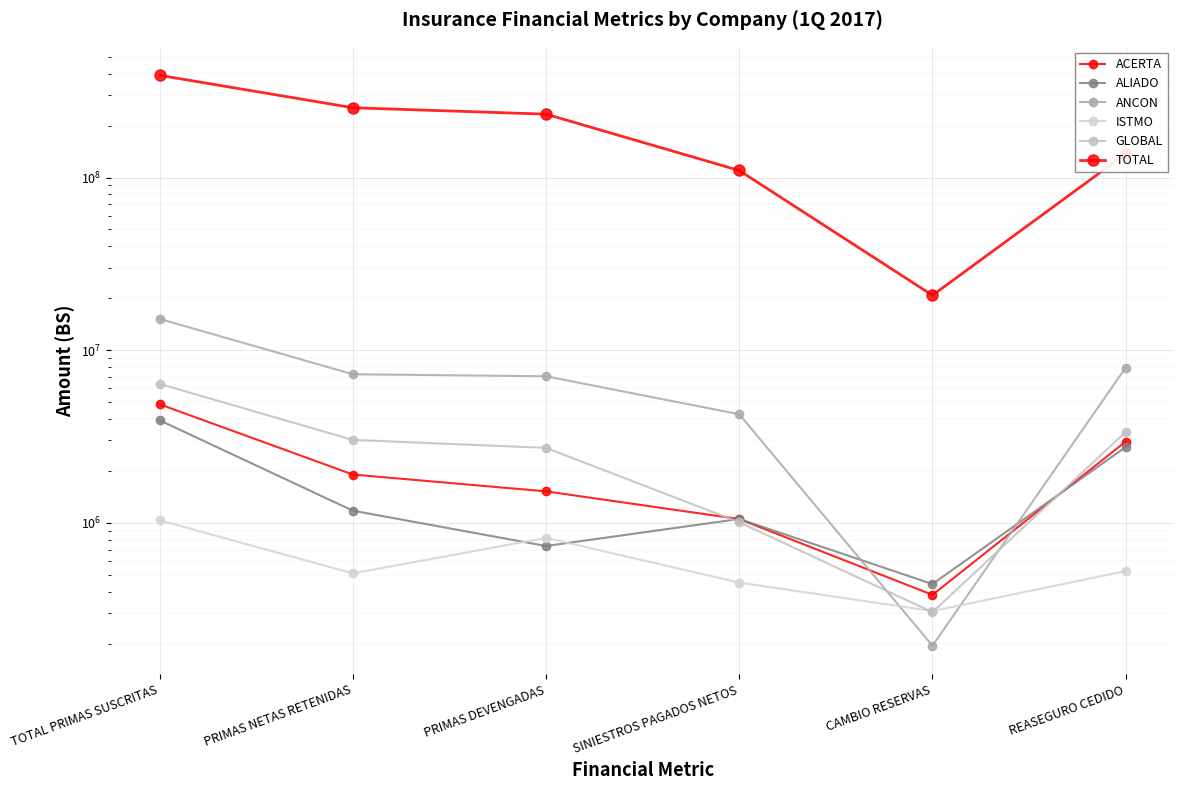

What are all the series names shown in the legend?

ACERTA, ALIADO, ANCON, ISTMO, GLOBAL, TOTAL